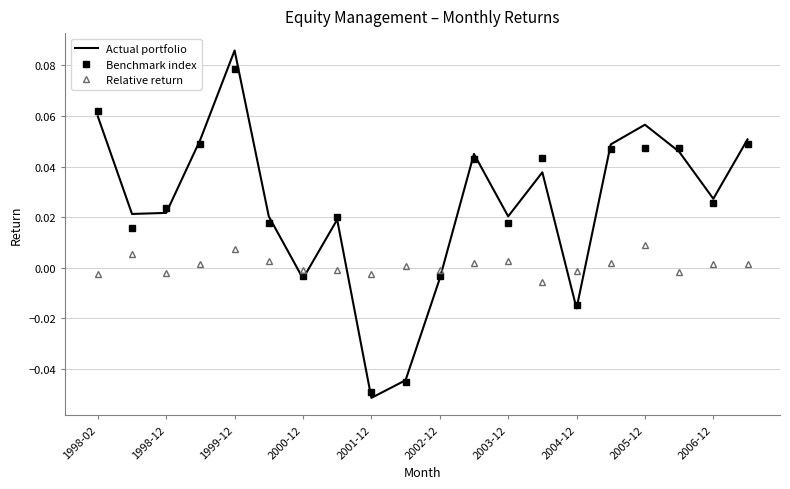

List the series in order of their peak value, lowest first.

Relative return, Benchmark index, Actual portfolio